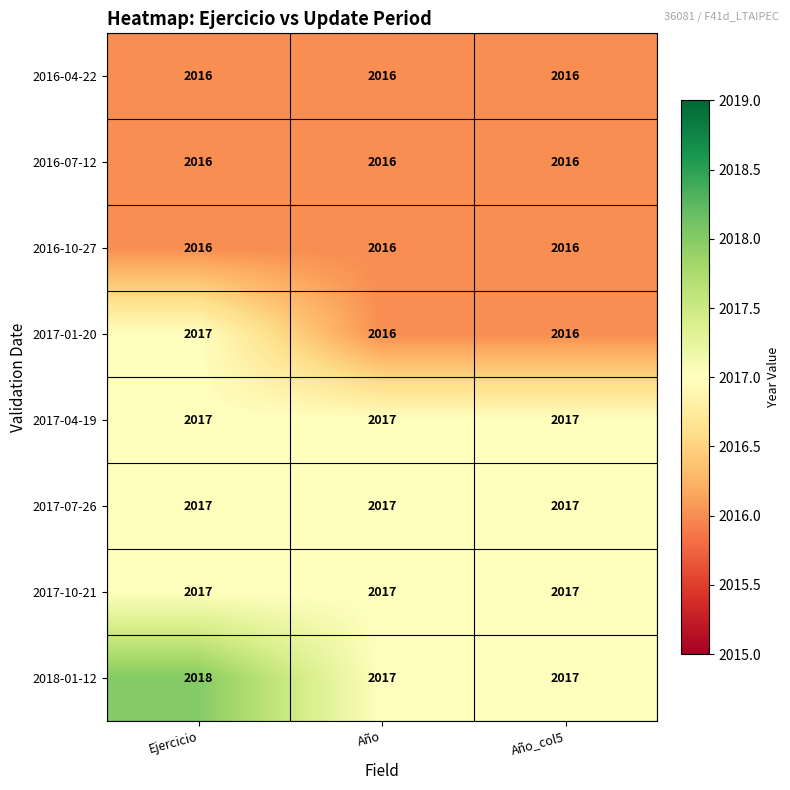

At how many categories does at least one series exceed 2016?

3